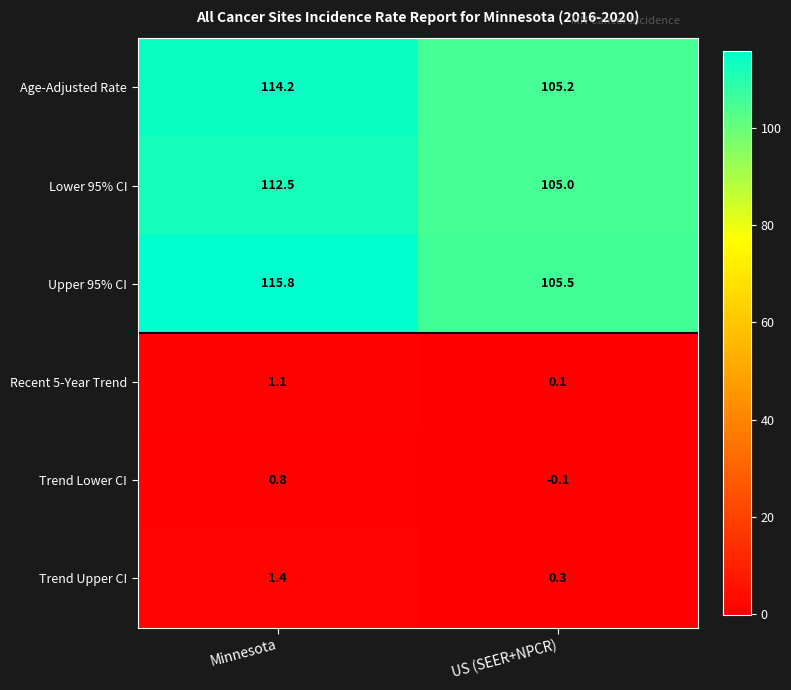

Reading left to right, extract all data points from this chart.

Age-Adjusted Rate: 114.2	105.2
Lower 95% CI: 112.5	105.0
Upper 95% CI: 115.8	105.5
Recent 5-Year Trend: 1.1	0.1
Trend Lower CI: 0.8	-0.1
Trend Upper CI: 1.4	0.3